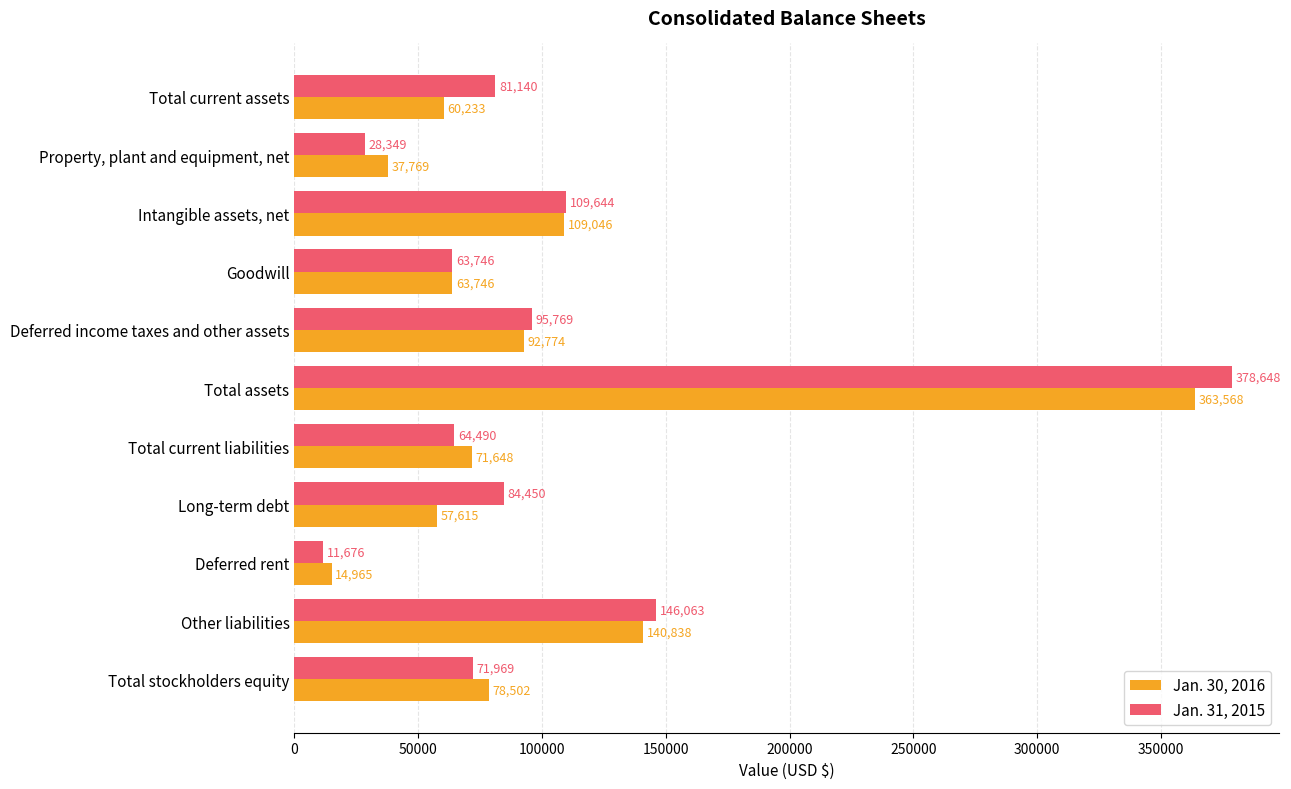

What is the approximate value of Jan. 30, 2016 at Deferred income taxes and other assets, to the nearest 10?

92770